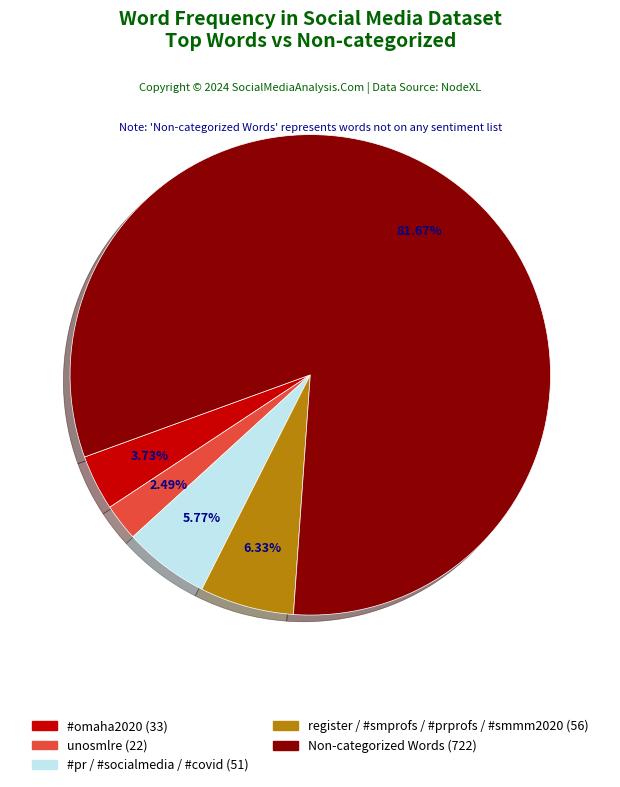

To the nearest percent, what is the difference between the largest and smallest slice percentages?

79%